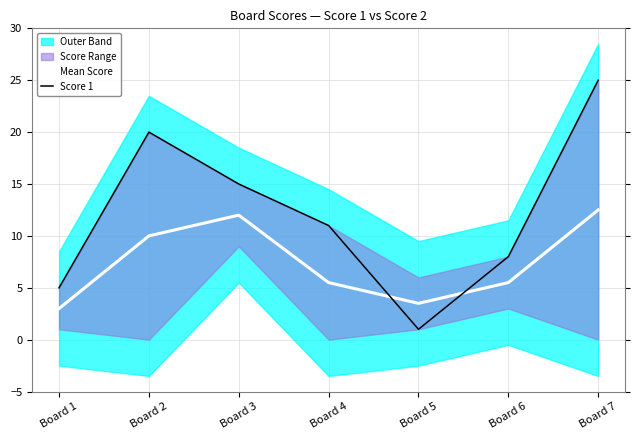

How many values in the Score 1 series exceed 11?

3